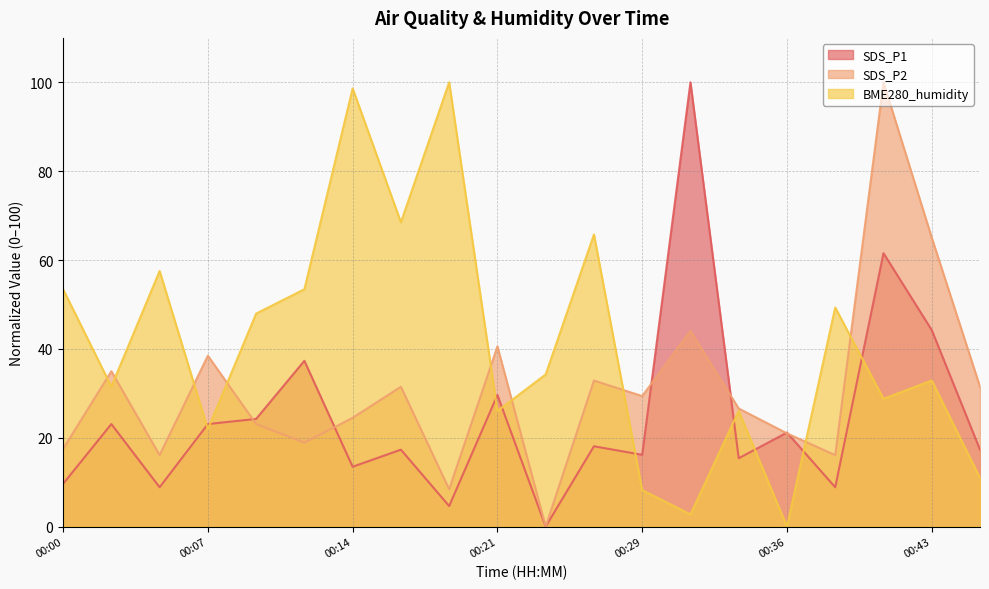

How many values in BME280_humidity are above zero?

19